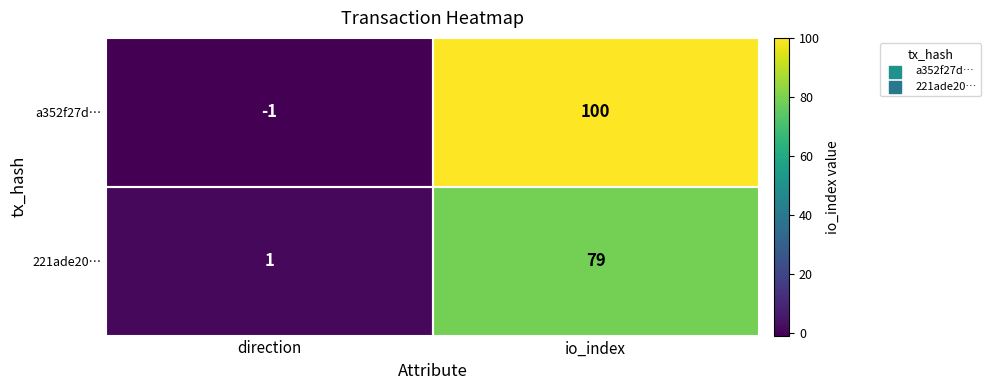

What is the total value across all series at io_index?

179